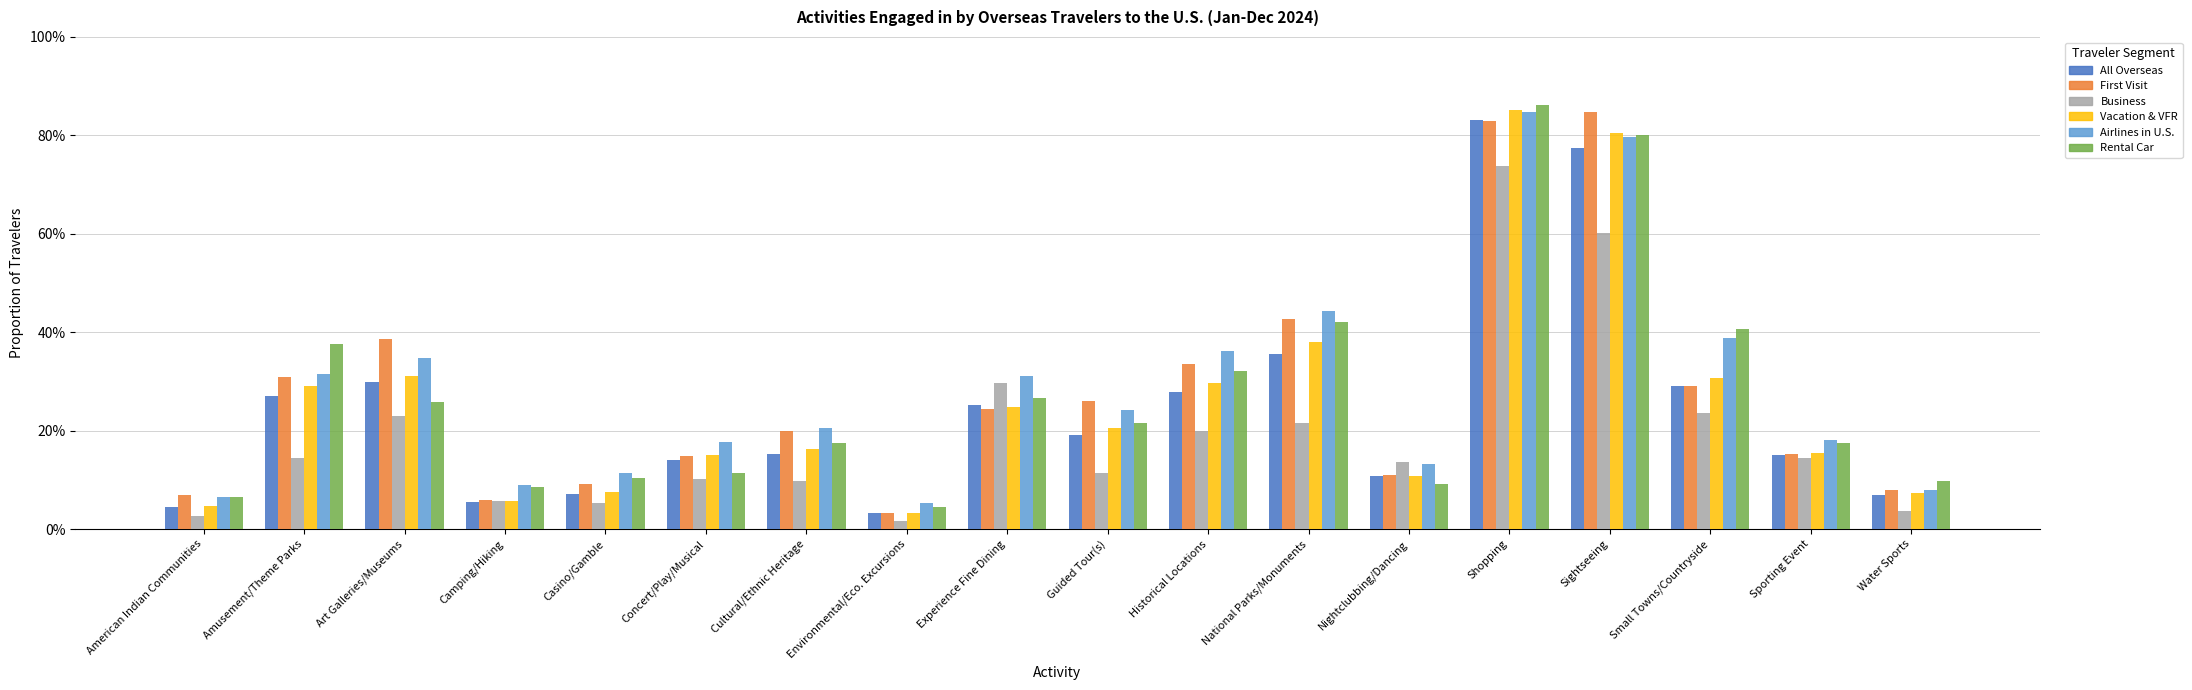

Does the chart contain any negative values?

No